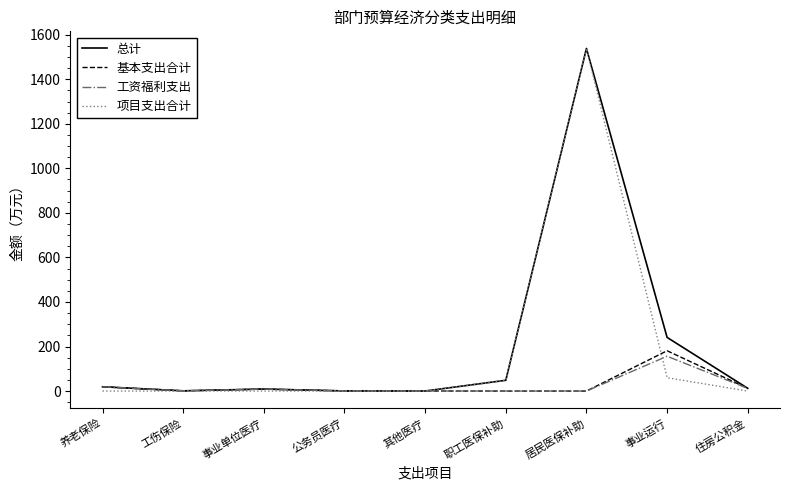

Which series has the largest range (max minus min)?

项目支出合计